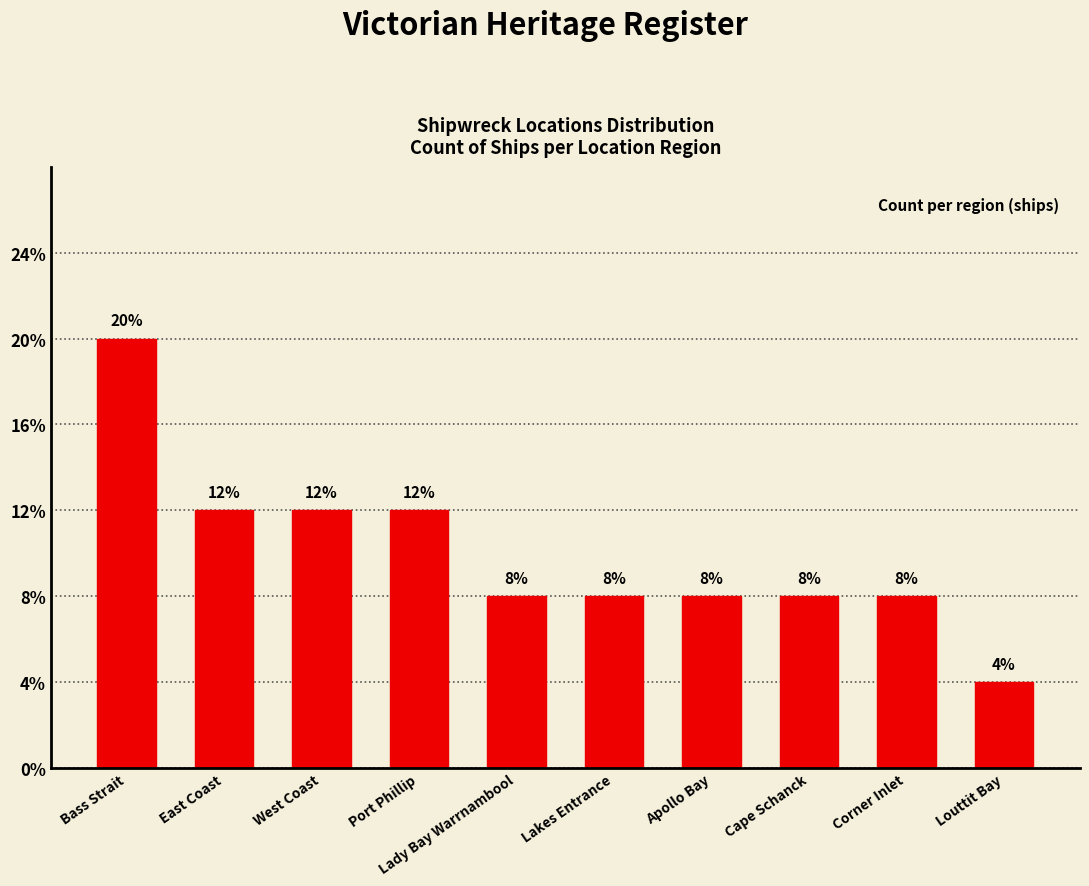

Reading left to right, transcribe all the data shown in this chart.

5	3	3	3	2	2	2	2	2	1